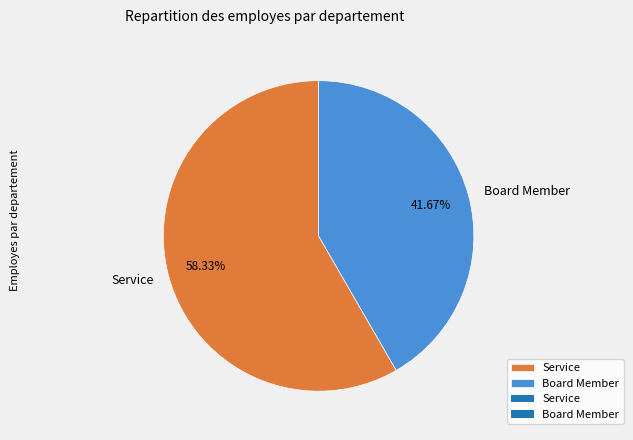

Rank the categories by value from lowest to highest.

Board Member, Service